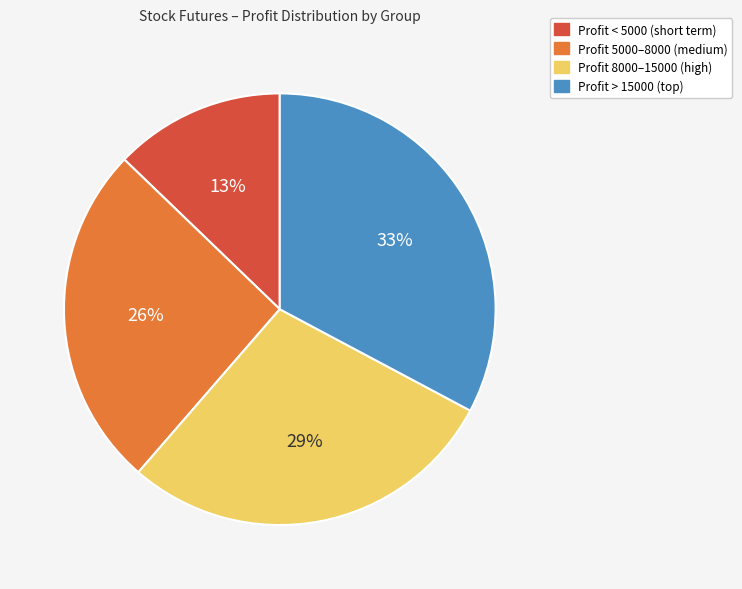

Does any single category account for the majority?

No